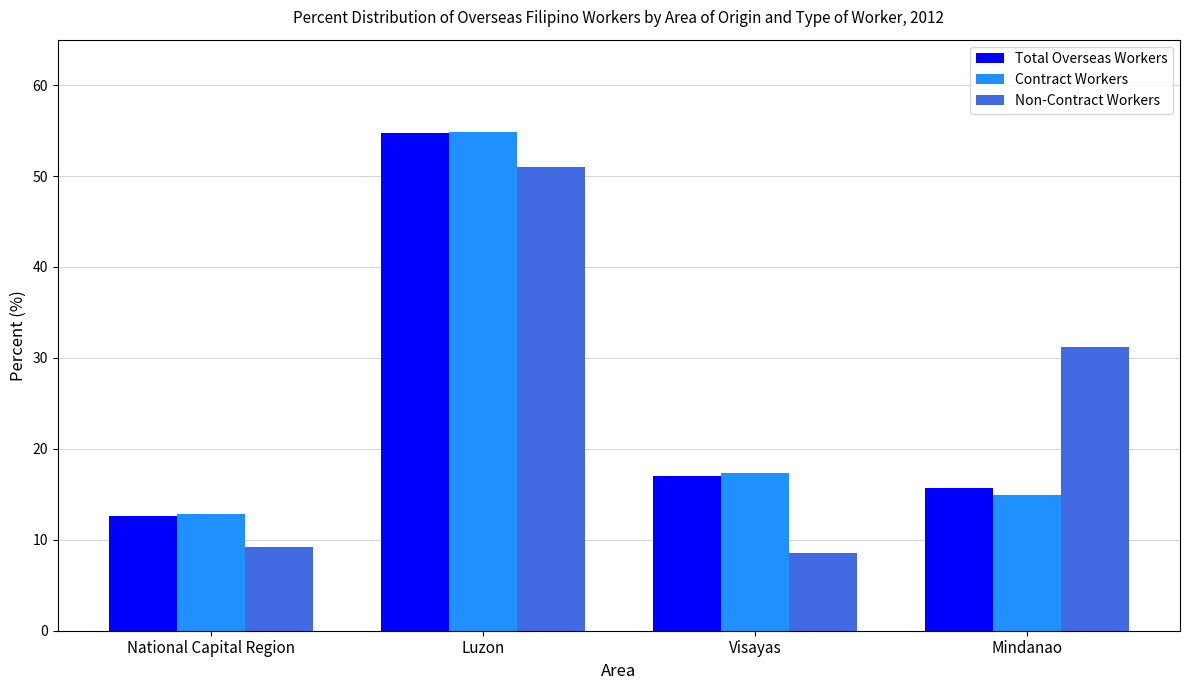

Rank the categories by Contract Workers value from highest to lowest.

Luzon, Visayas, Mindanao, National Capital Region